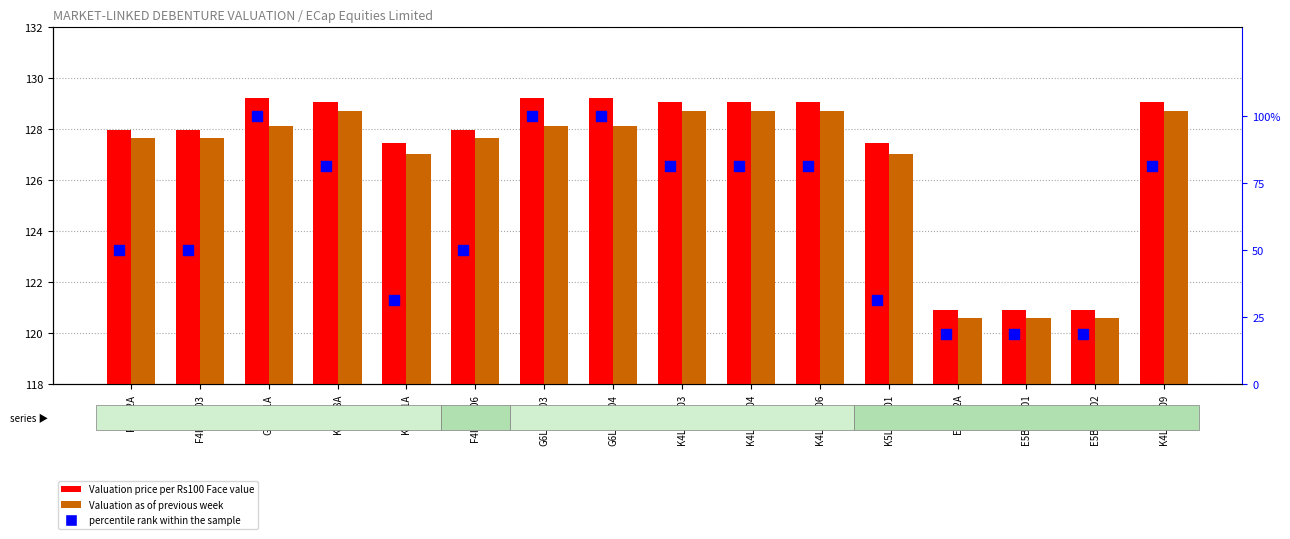

At how many categories does at least one series exceed 54?

16